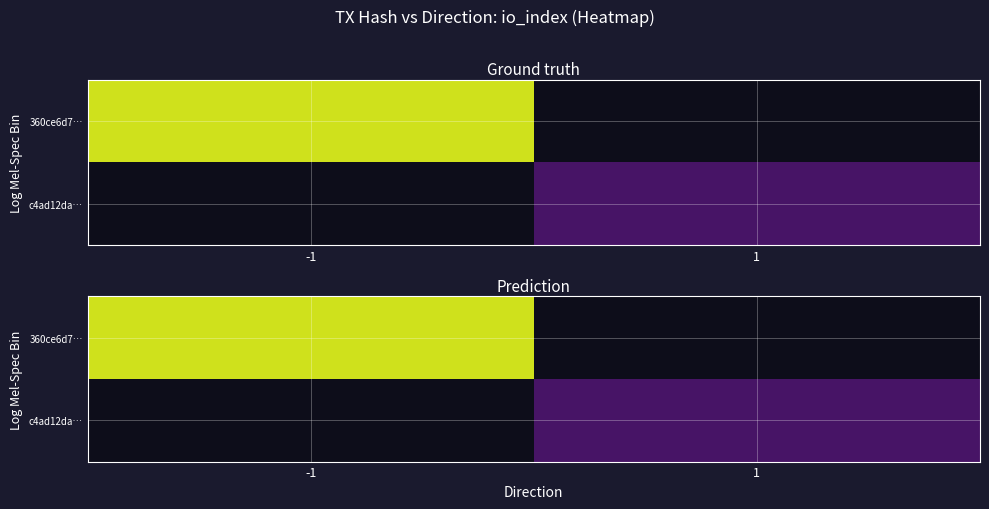

Is the value of c4ad12da… at -1 greater than the value of 360ce6d7… at 1?

No